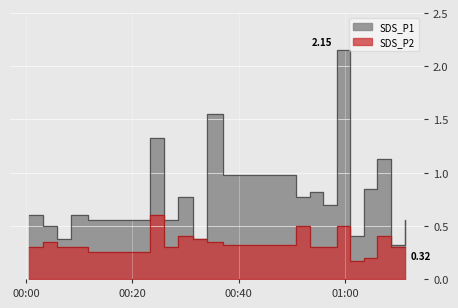

Count the number of categories in the chart.

20